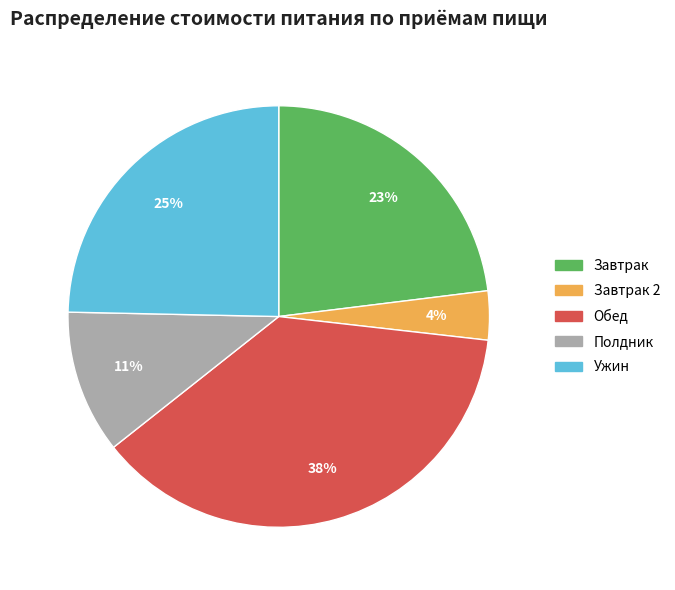

Does any single category account for the majority?

No